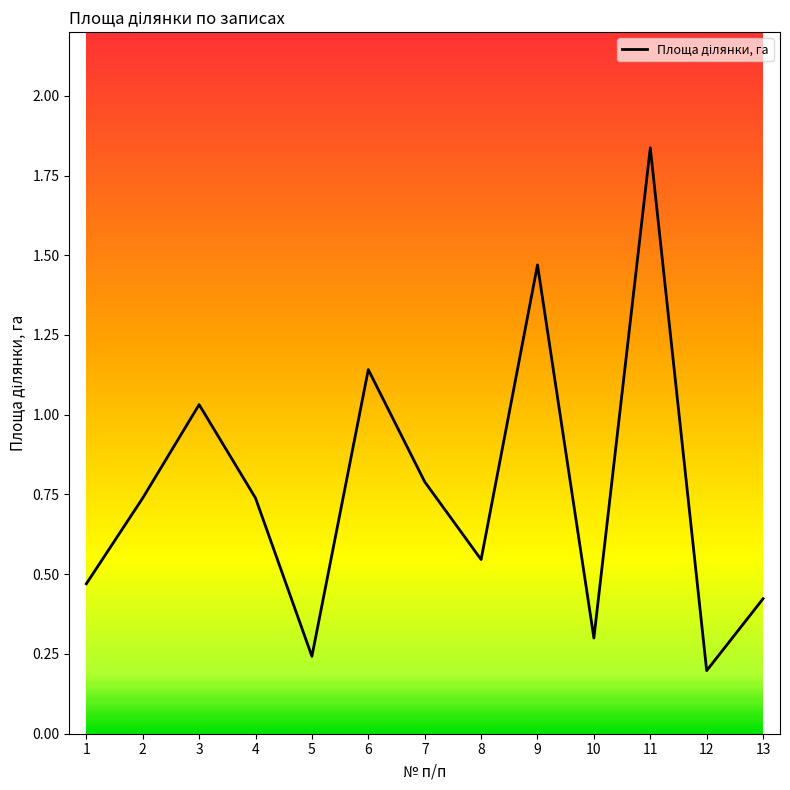

Is this an area chart (filled region under the line)?

No